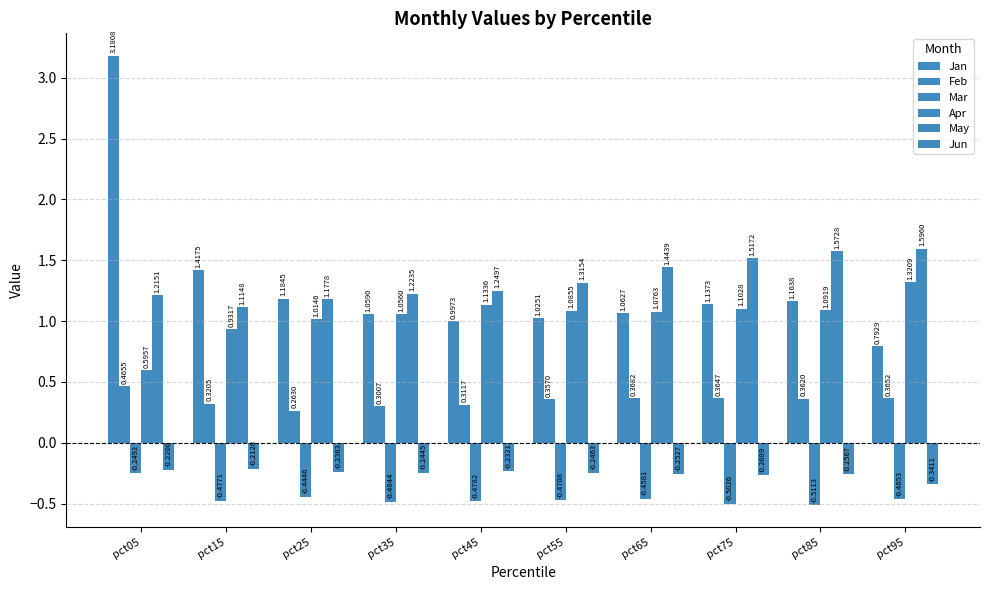

What is the spread (max minus min) of values at pct55?

1.8